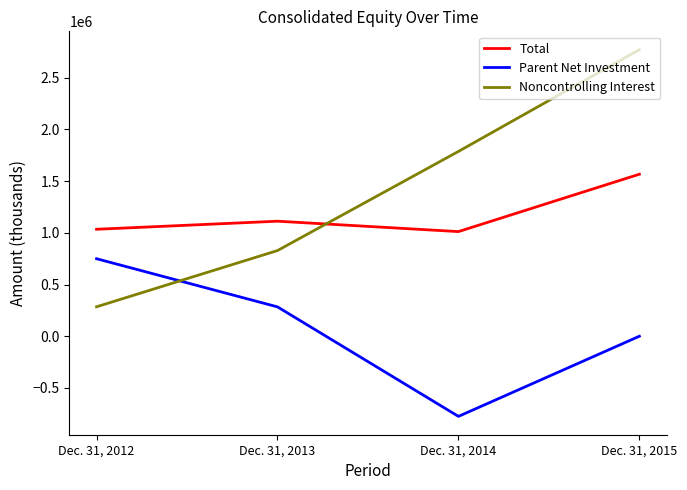

What are all the series names shown in the legend?

Total, Parent Net Investment, Noncontrolling Interest